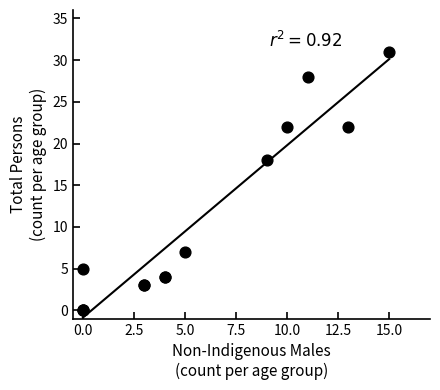

What Y value in the scatter plot is closest to 15?

18